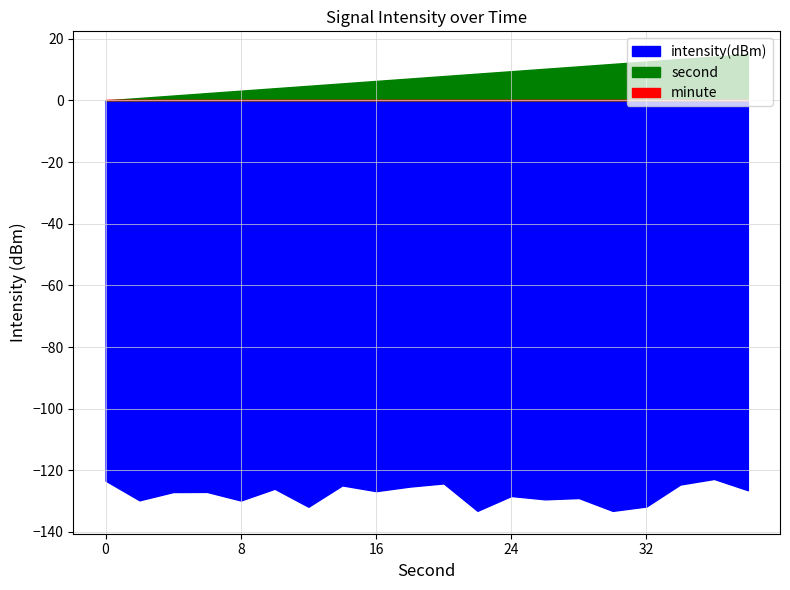

What is the difference between the intensity(dBm) values at 24 and 4?

1.3